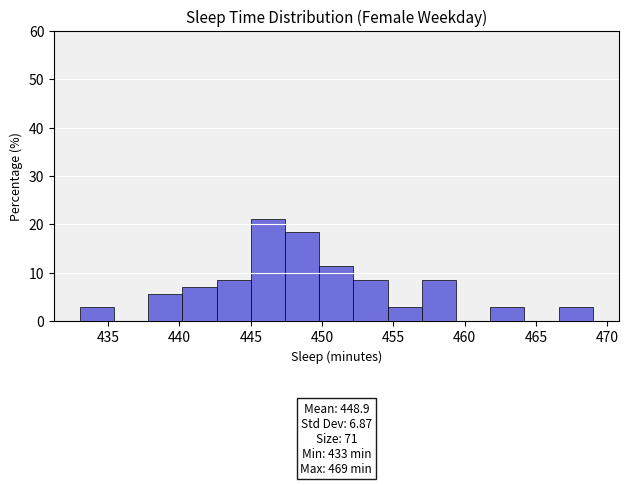

Over which range of the x-axis is the bar tallest?

445.0 to 447.4